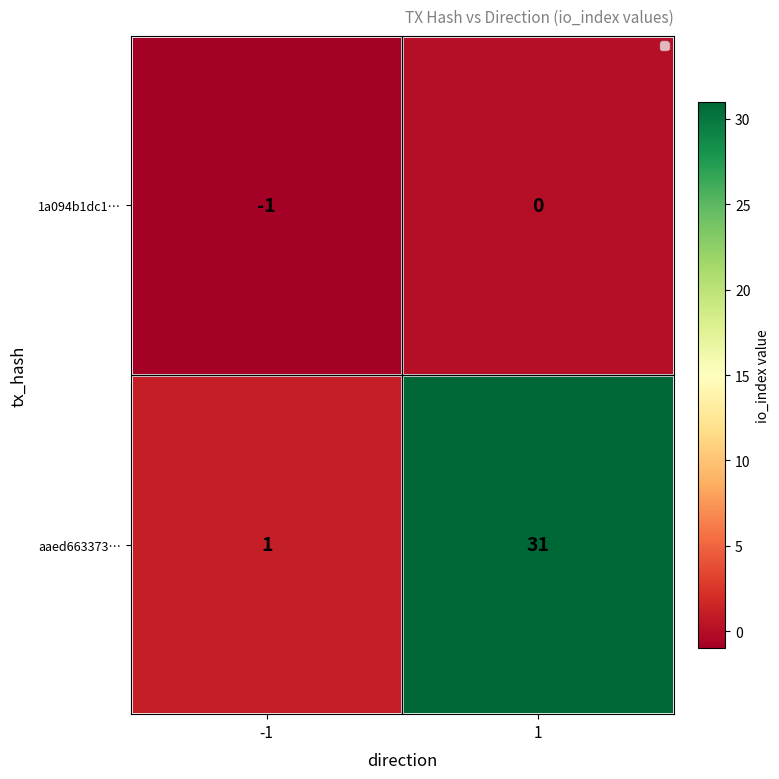

How many data points in aaed663373… are less than 31?

1